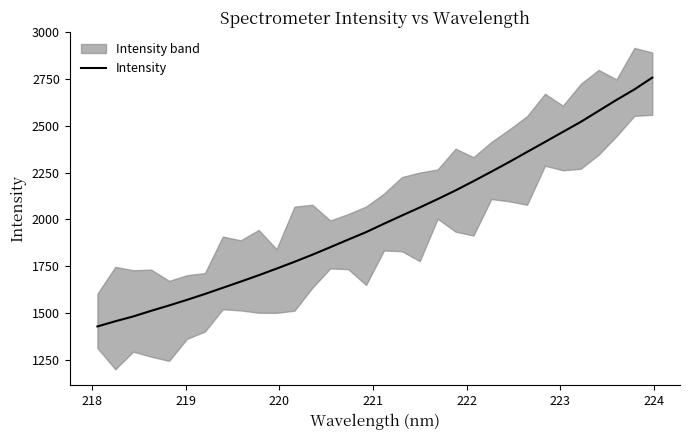

What is the minimum value for Intensity?

1429.5